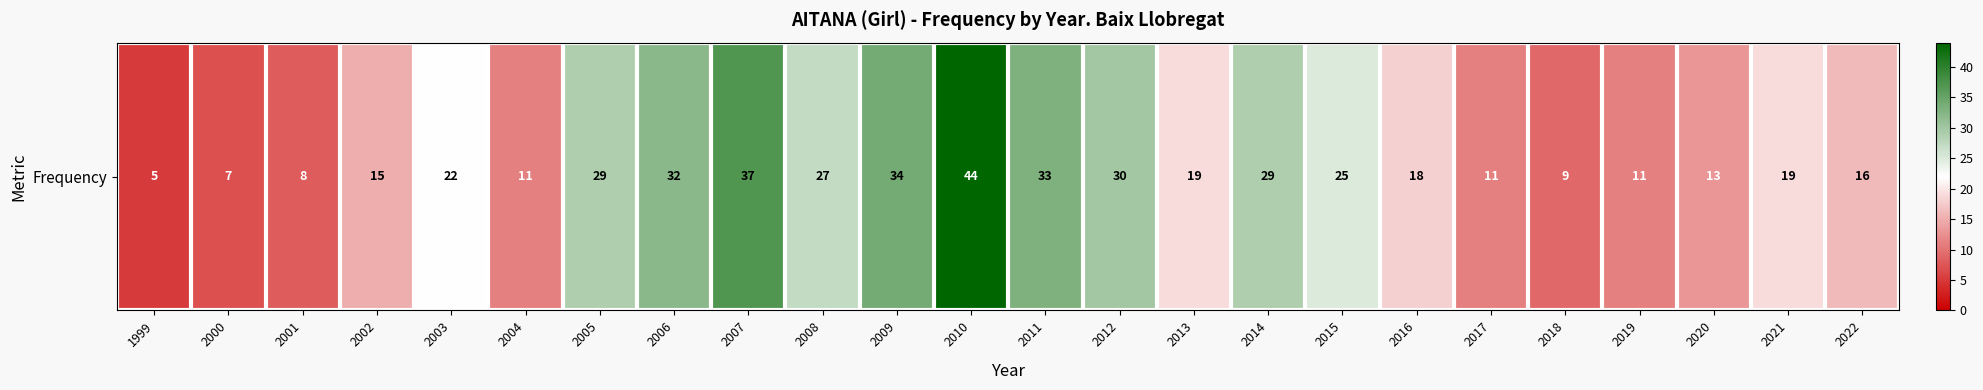

What is the ratio of the value at 2007 to the value at 2022?

2.3